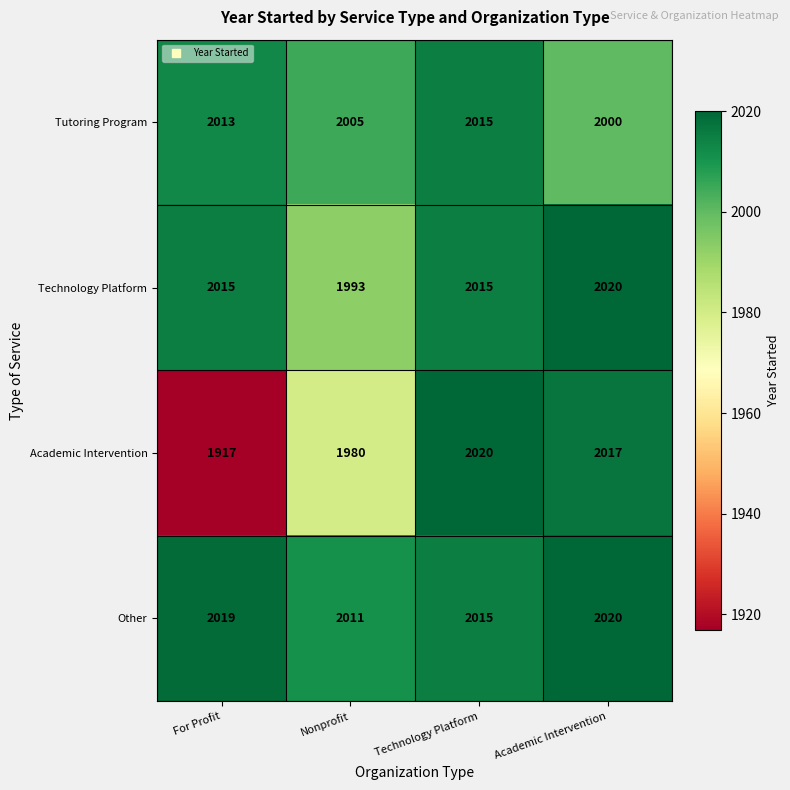

At how many categories does at least one series exceed 1944?

4